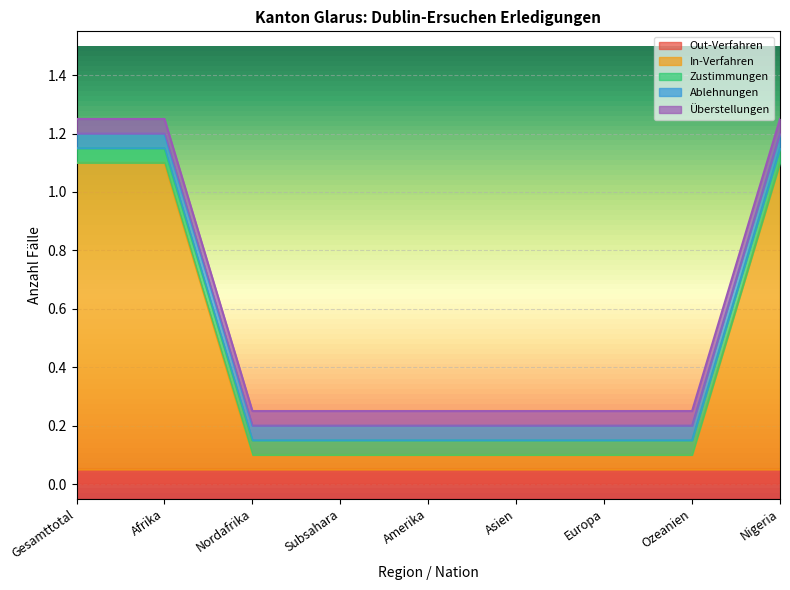

What are all the series names shown in the legend?

Out-Verfahren, In-Verfahren, Zustimmungen, Ablehnungen, Überstellungen